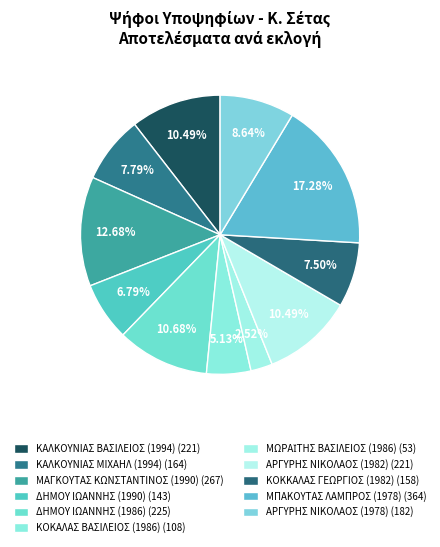

How many slices are in this pie chart?

11